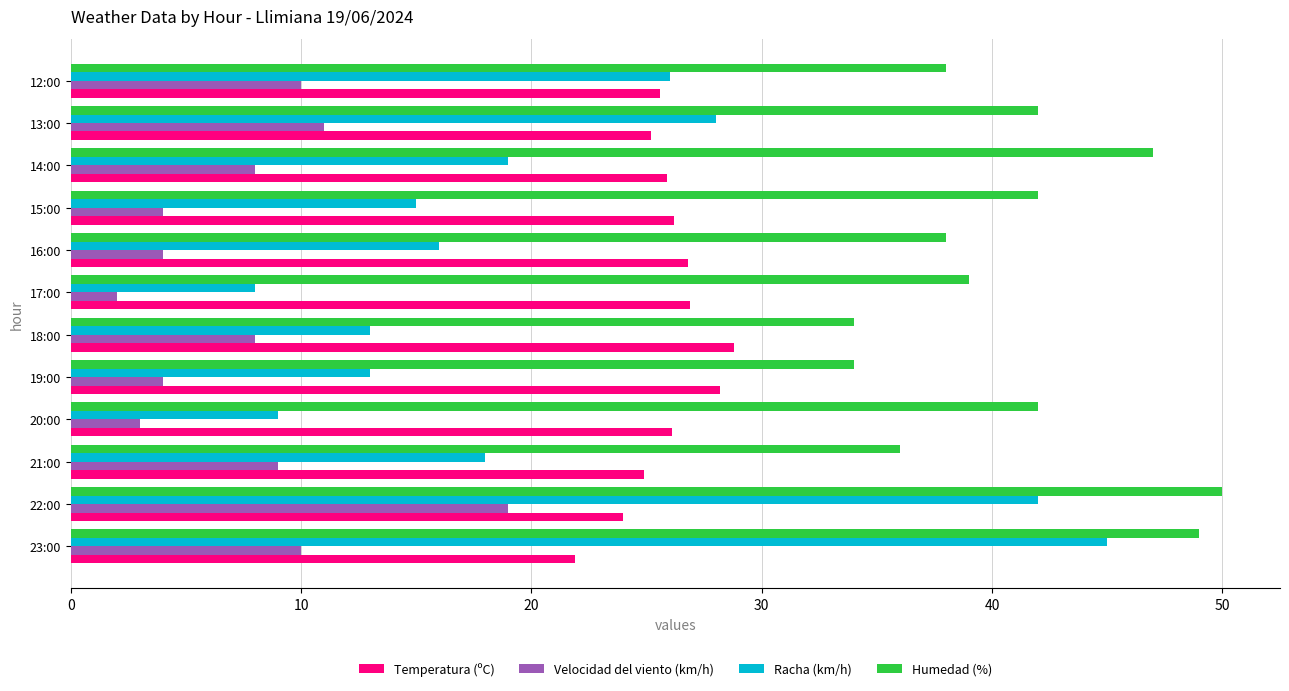

Which series has the widest spread of values?

Racha (km/h)